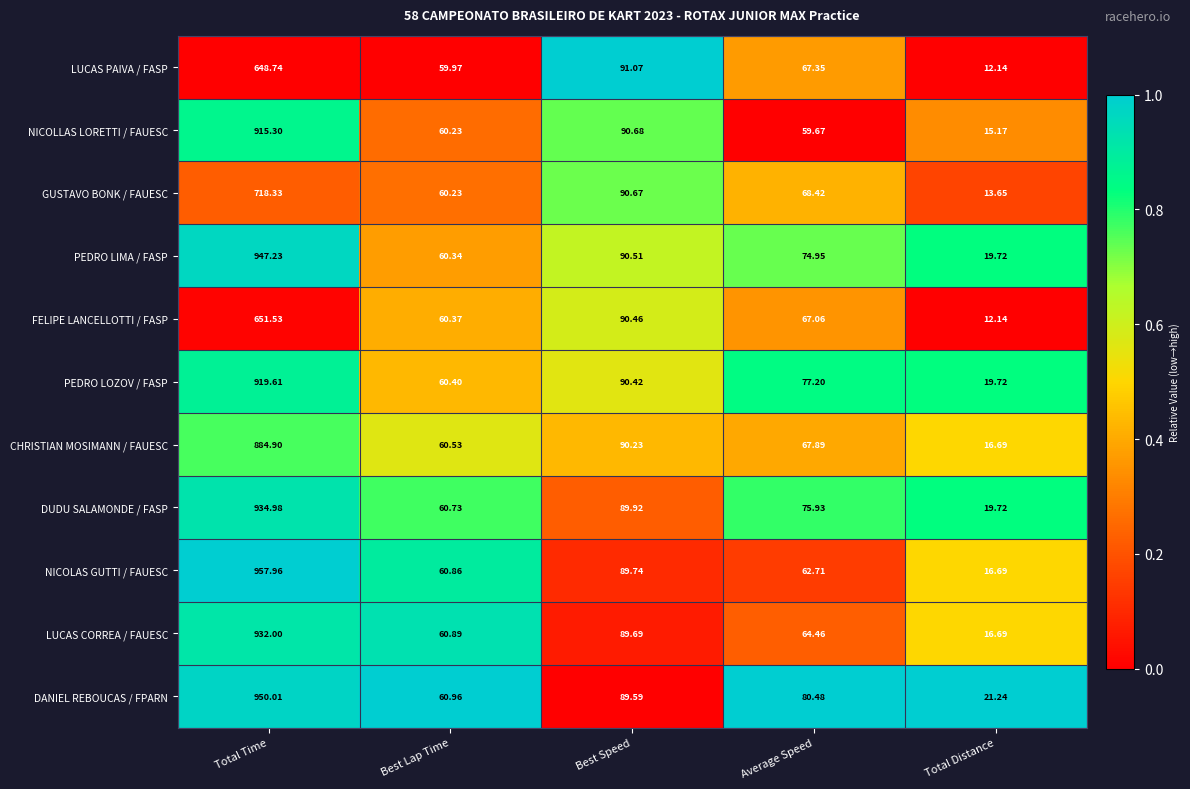

What is the greatest value displayed?

958.0